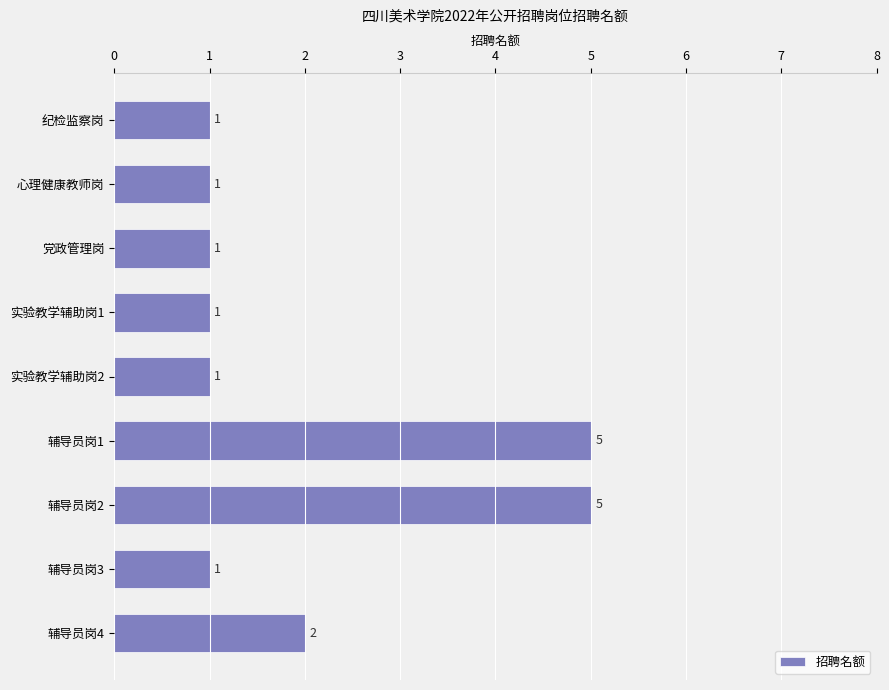

What is the label of the 3rd bar from the bottom?

辅导员岗2